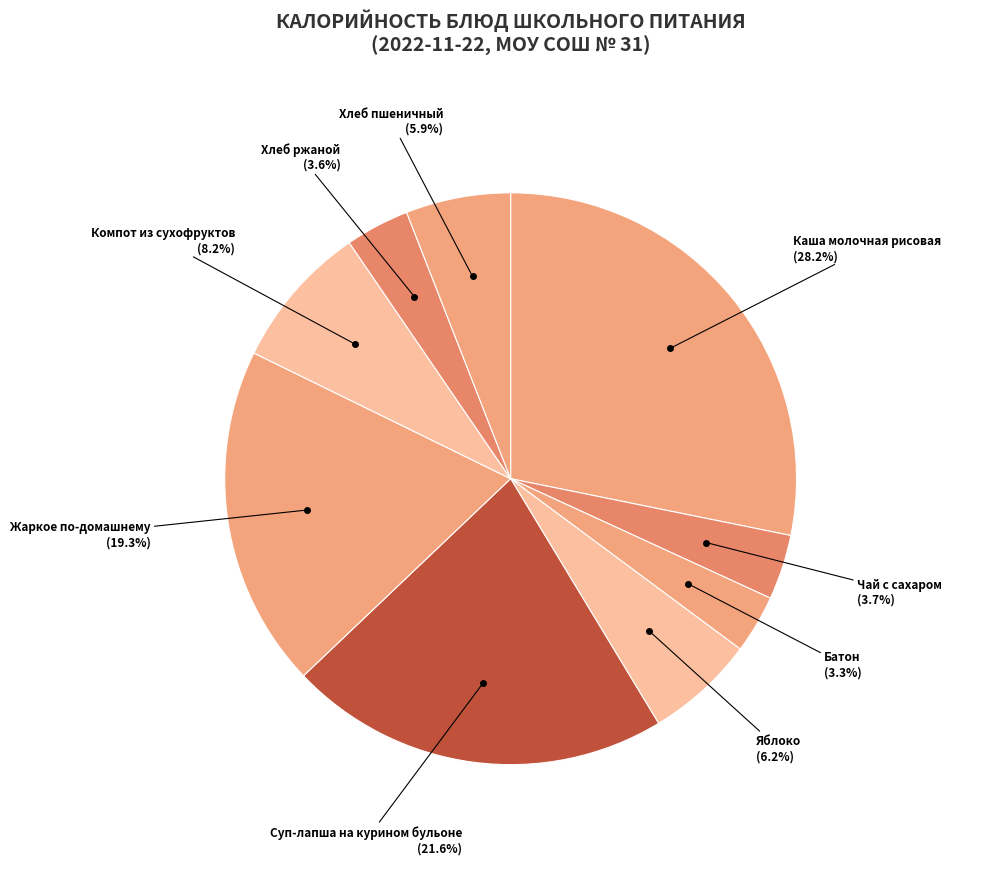

How many segments does this pie chart have?

9